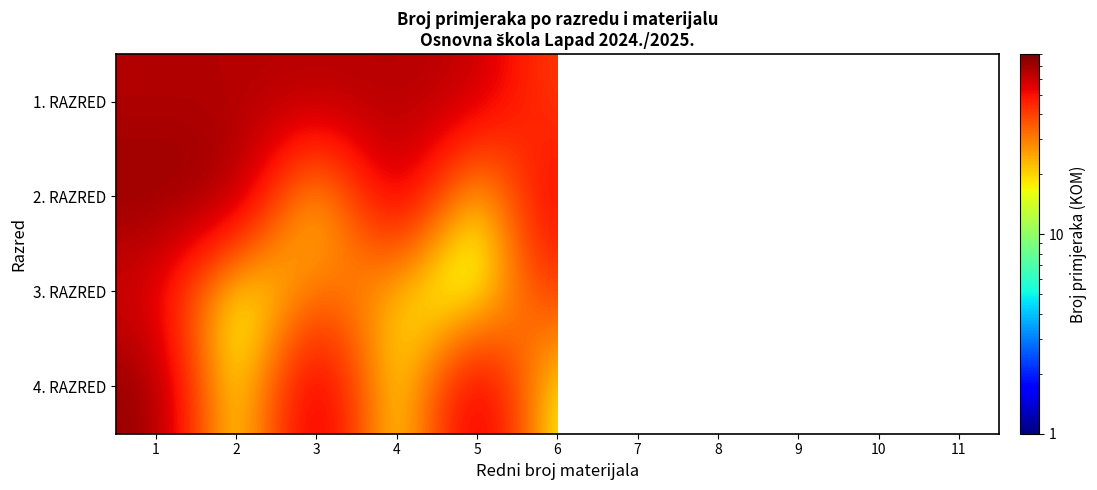

At which category is the sum across all series the highest?

1